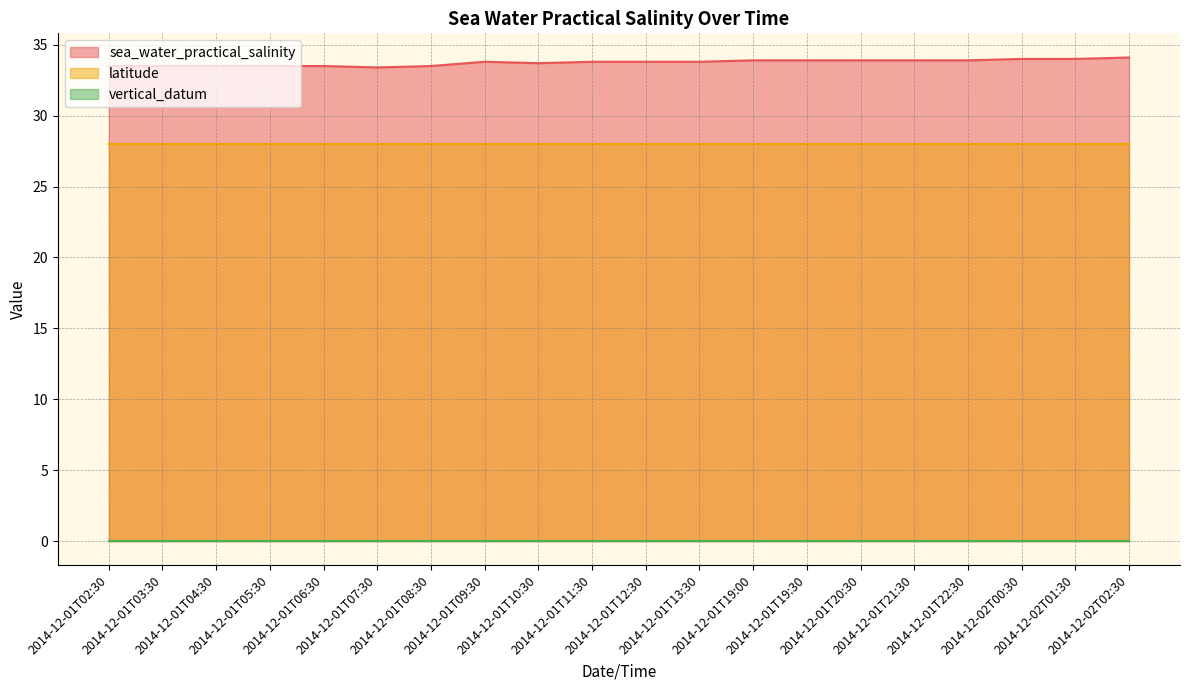

At which label does vertical_datum reach its minimum?

2014-12-01T02:30